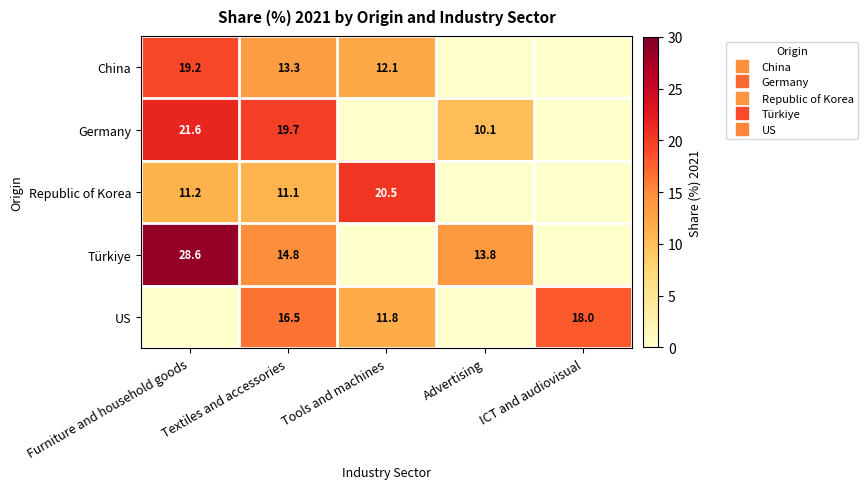

Which series has the largest total across all categories?

Türkiye